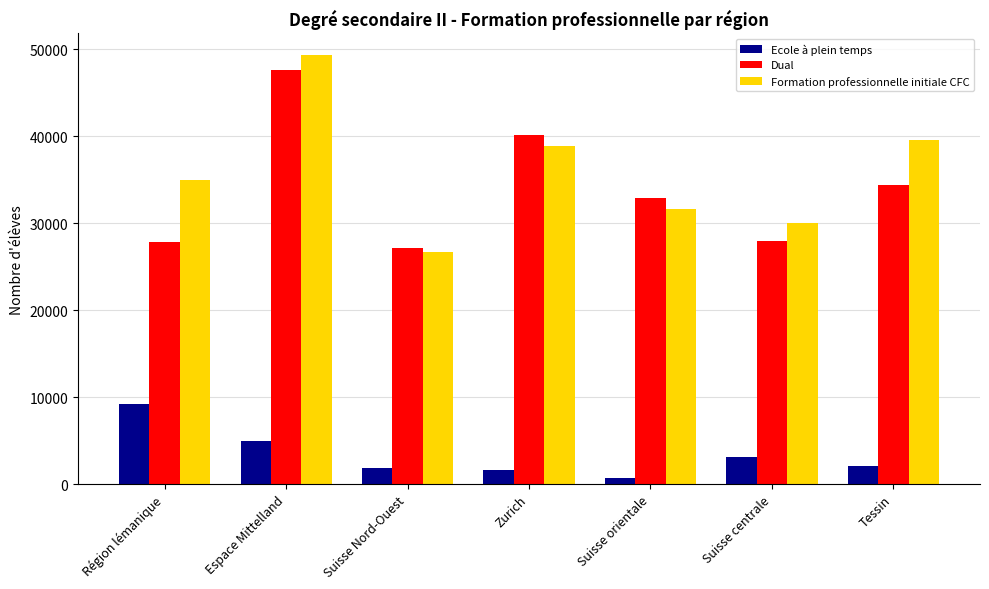

At which category is the sum across all series the highest?

Espace Mittelland